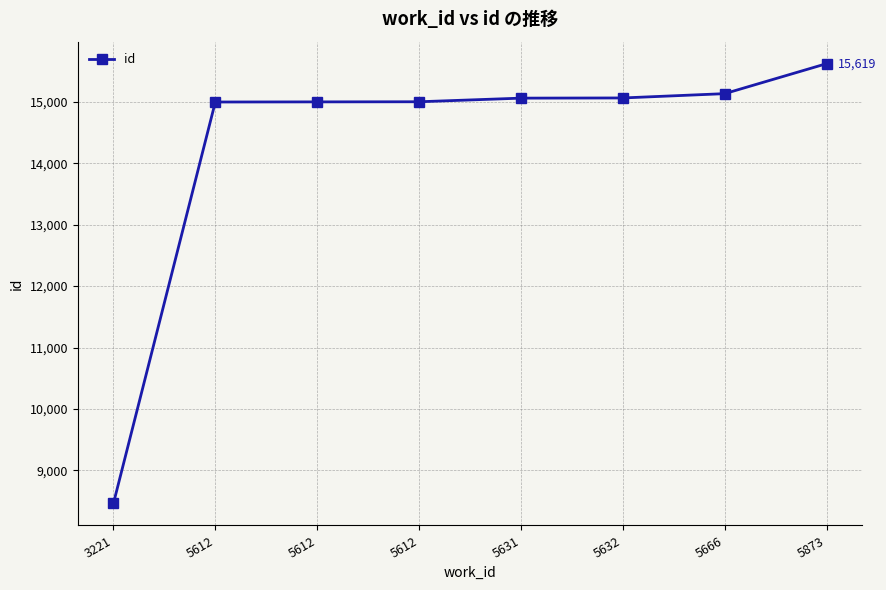

How many distinct data groups are displayed?

1